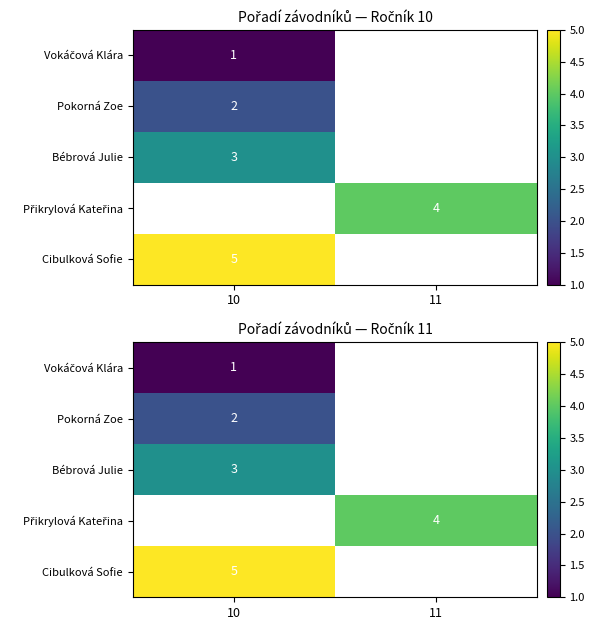

The Cibulková Sofie series shows 8.0 at 10. True or false?

False